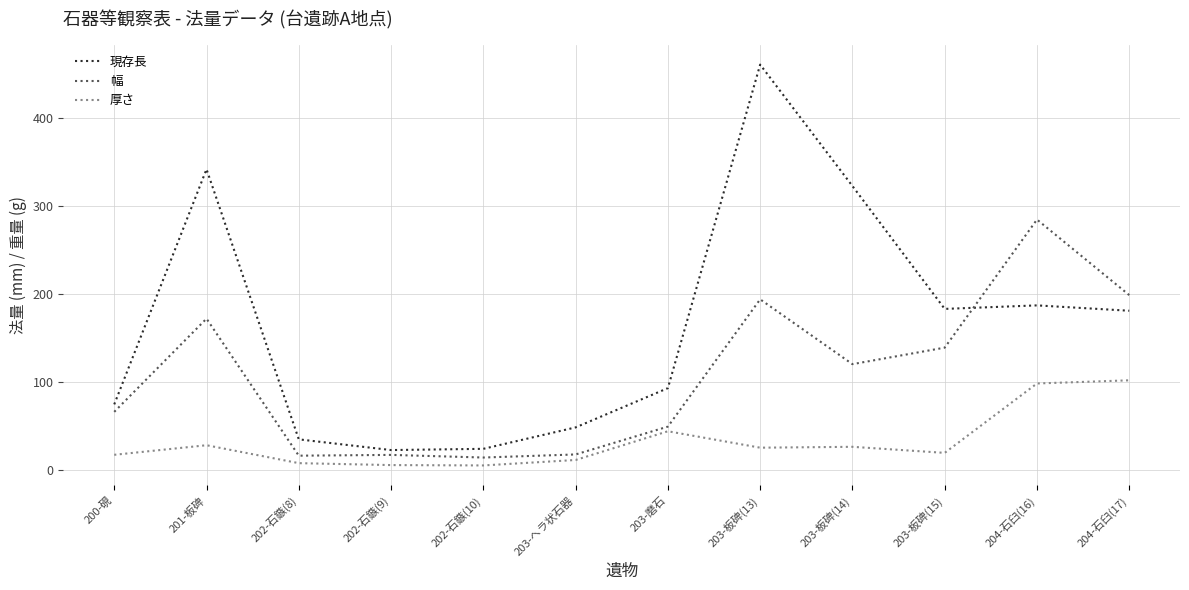

What is the spread (max minus min) of values at 204-石臼(17)?

97.0